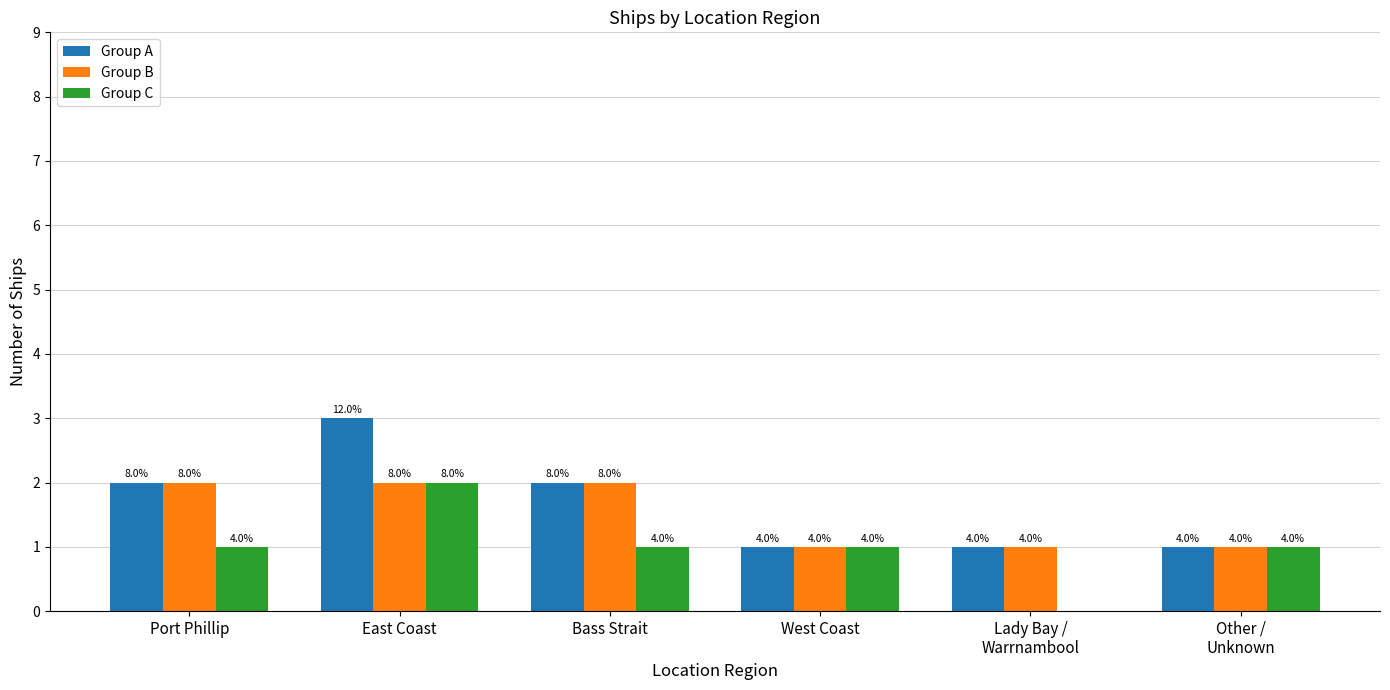

What is the spread (max minus min) of values at East Coast?

1